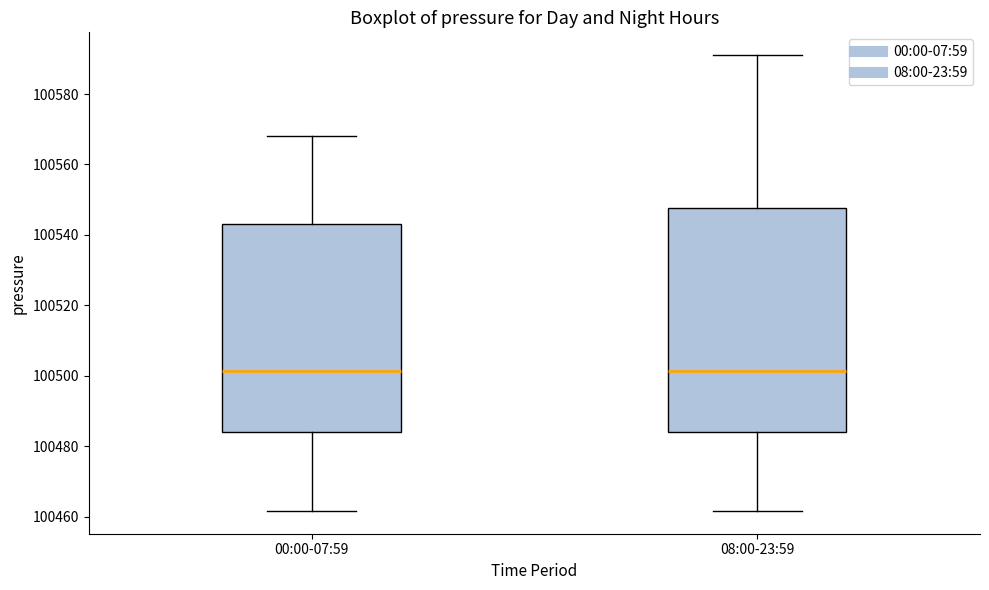

Reading left to right, transcribe this box plot: for each box, give where its median line is, the range the box spans, and where its two whiskers end, as read against the y-axis. The values are not printed on the chart, so give them approximately, as read against the axis.

00:00-07:59: median 100502, box 100484 to 100544, whiskers 100462 to 100568
08:00-23:59: median 100502, box 100484 to 100548, whiskers 100462 to 100592